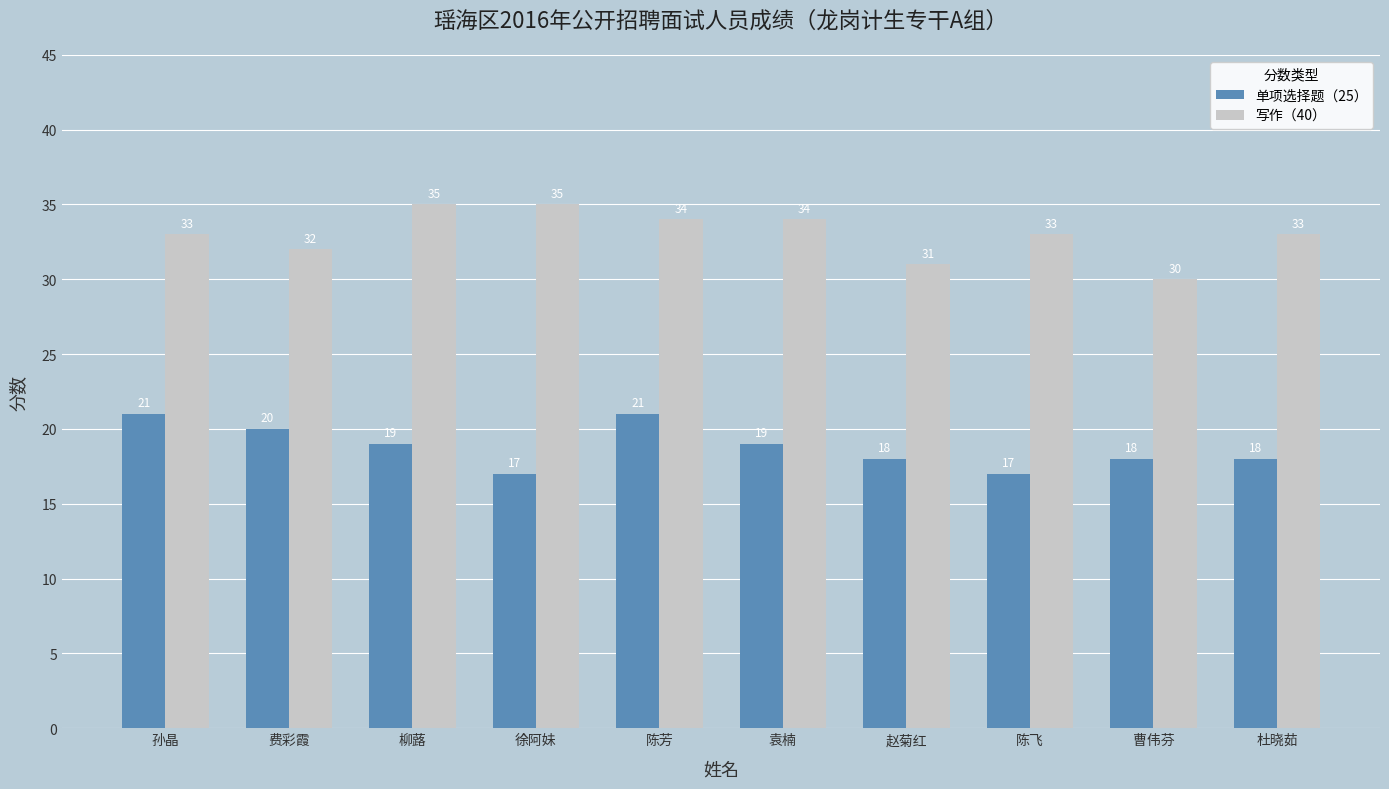

What is the lowest value of the 单项选择题（25） series?

17